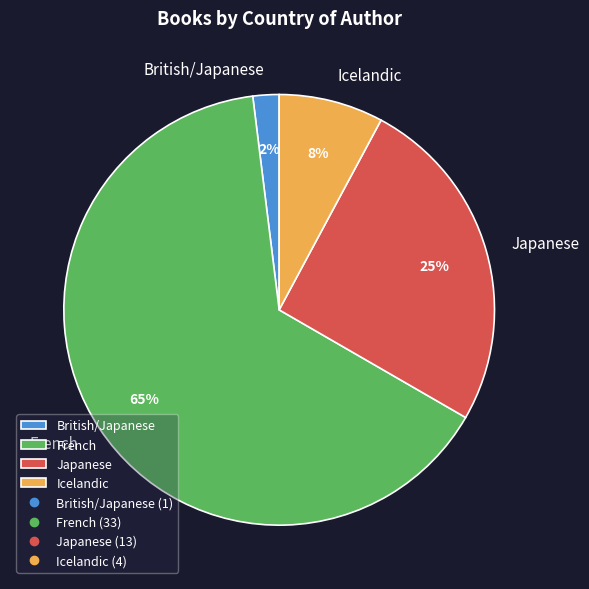

To the nearest percent, what percentage of the pie is French?

65%